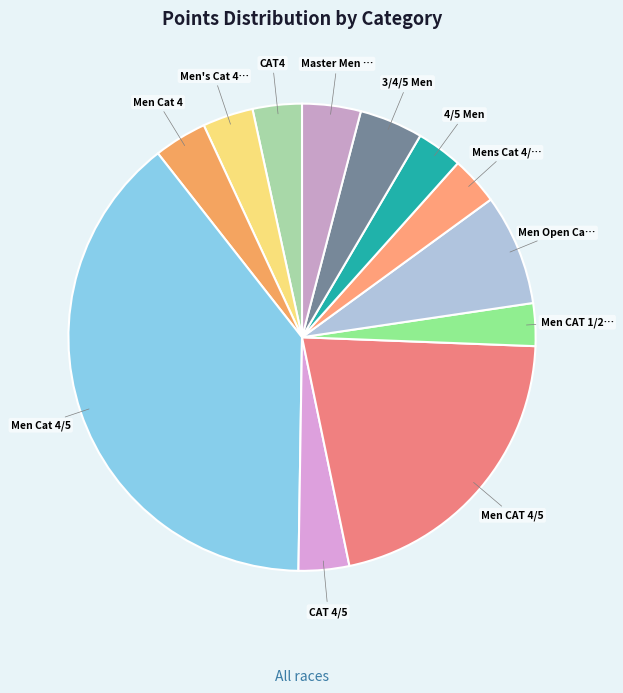

Rank the categories by value from highest to lowest.

Men Cat 4/5, Men CAT 4/5, Men Open Cat4/5, 3/4/5 Men, Master Men 40+ Cat 3/4/5, Men Cat 4, Men's Cat 4 SENIOR 19+, CAT 4/5, CAT4, Mens Cat 4/5 (C), 4/5 Men, Men CAT 1/2/3/4 35+ Masters